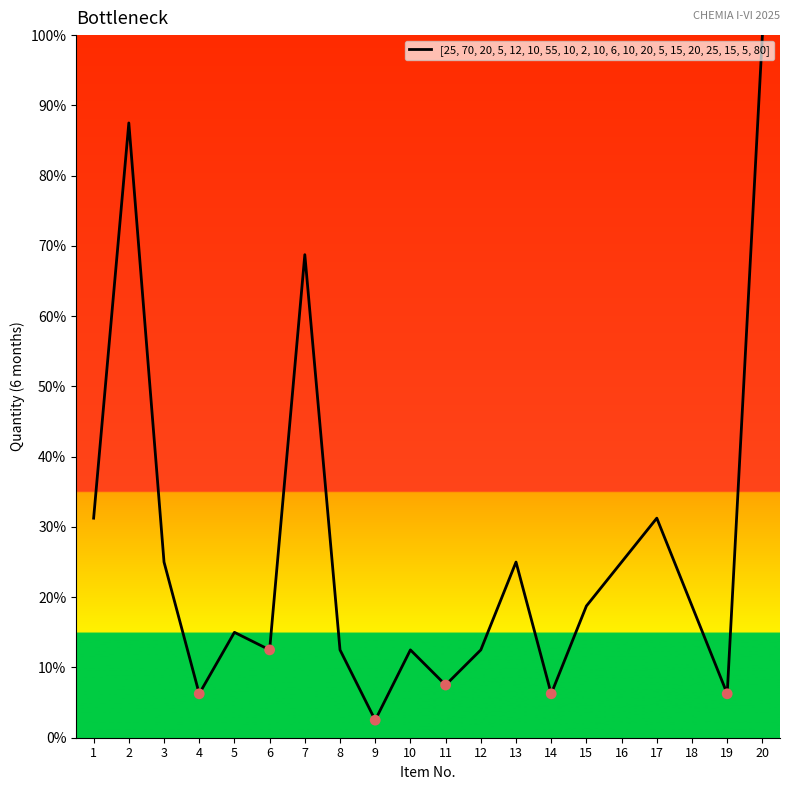

What is the change in value from 8 to 11?

-5.0